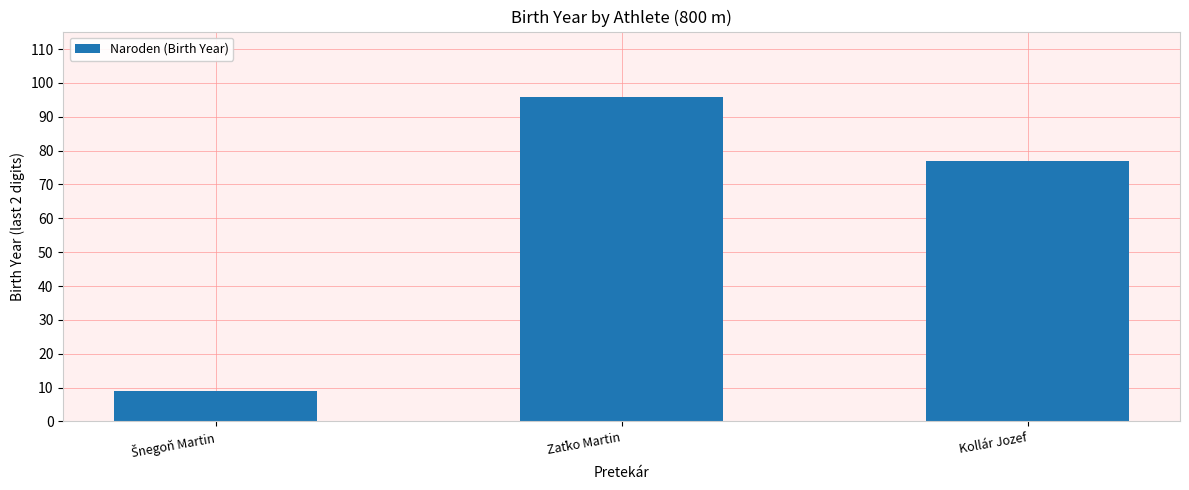

Reading right to left, list all the values displayed in this chart.

77	96	9